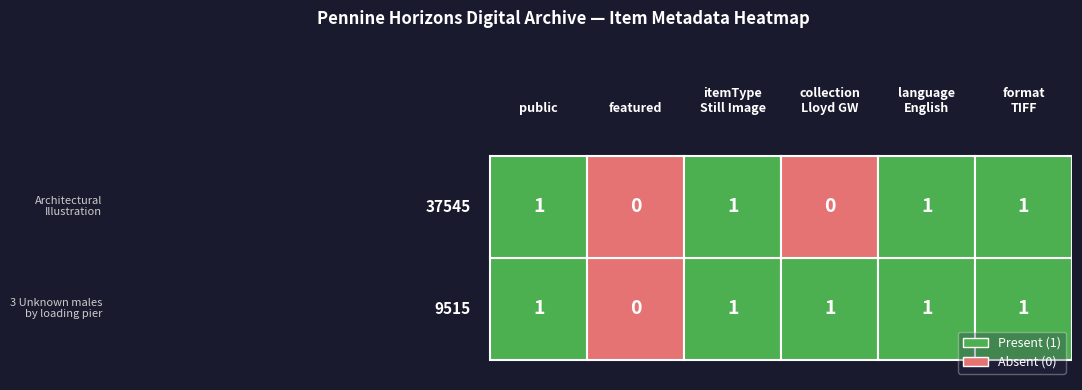

Reading right to left, what are all the values shown in this chart?

9515: 1	1	1	1	0	1
37545: 1	1	0	1	0	1